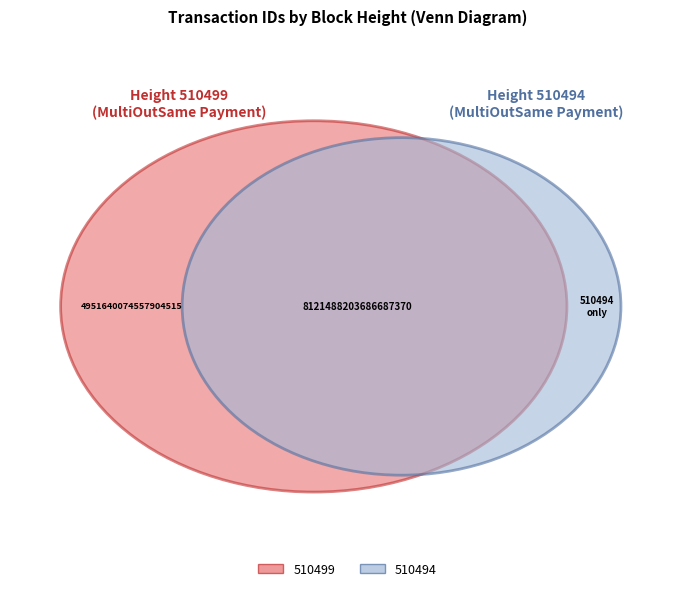

To the nearest percent, what percentage of the pie is 510499?

38%